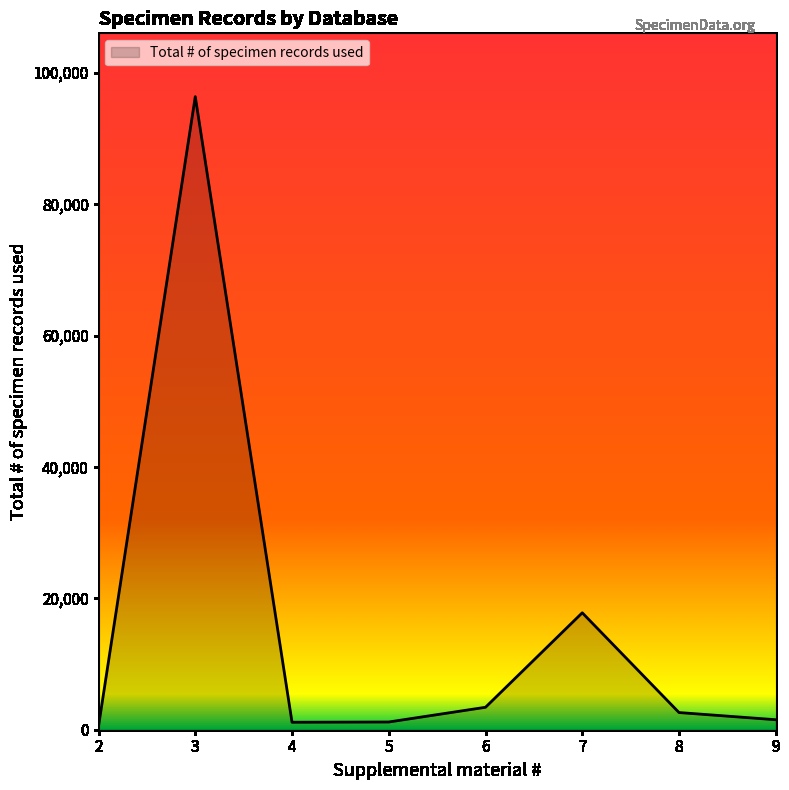

Does the chart display data point markers on the line(s)?

No